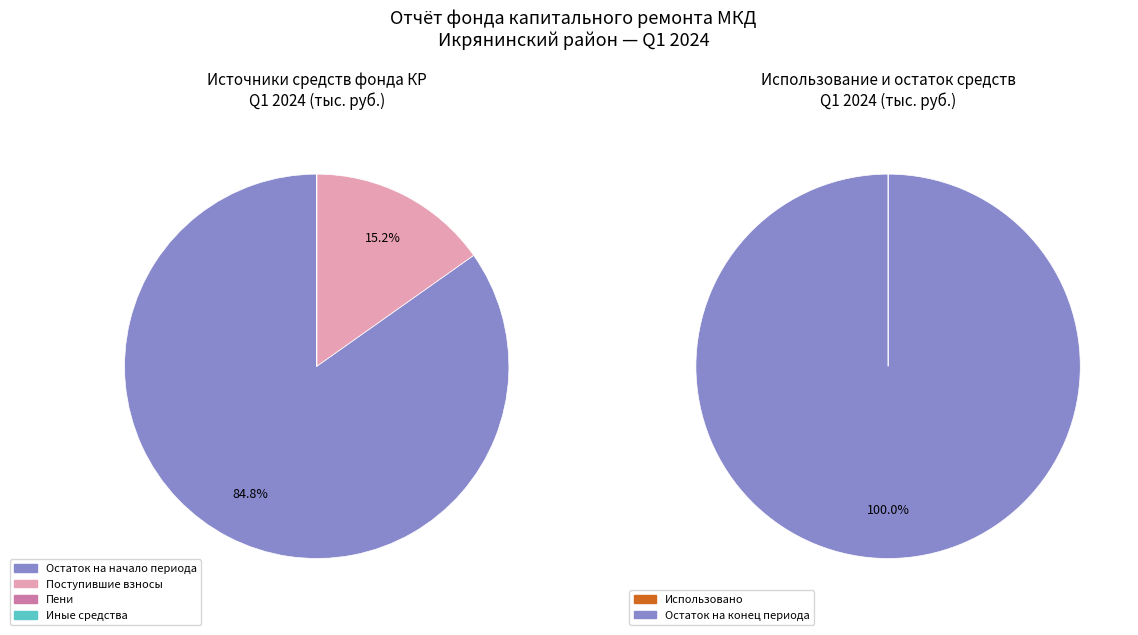

How many segments does this pie chart have?

6